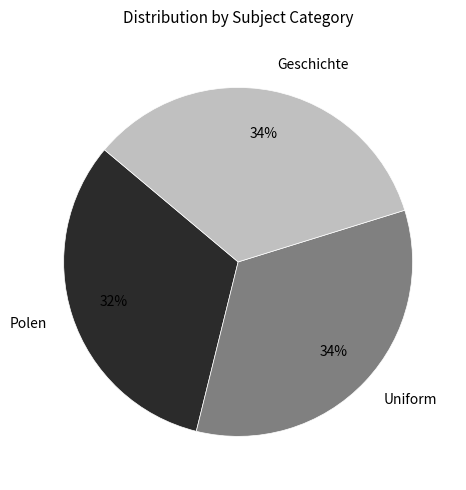

Between Polen and Geschichte, which is larger?

Geschichte